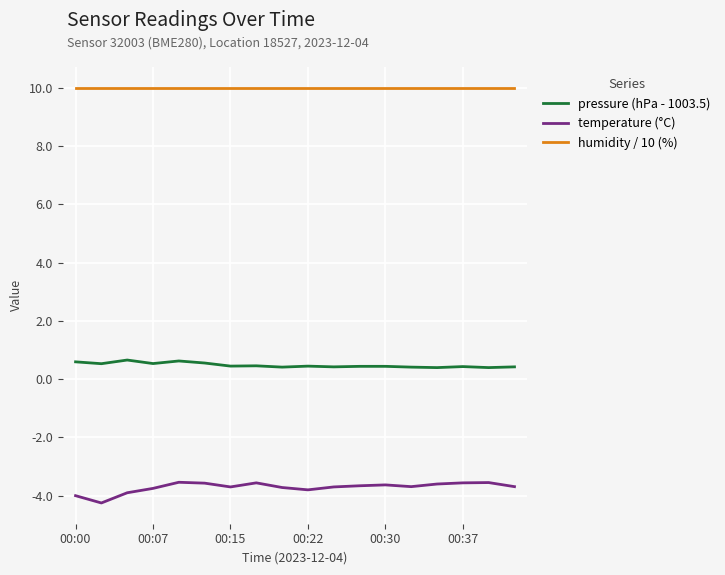

True or false: temperature (°C) and humidity / 10 (%) cross at least once.

False